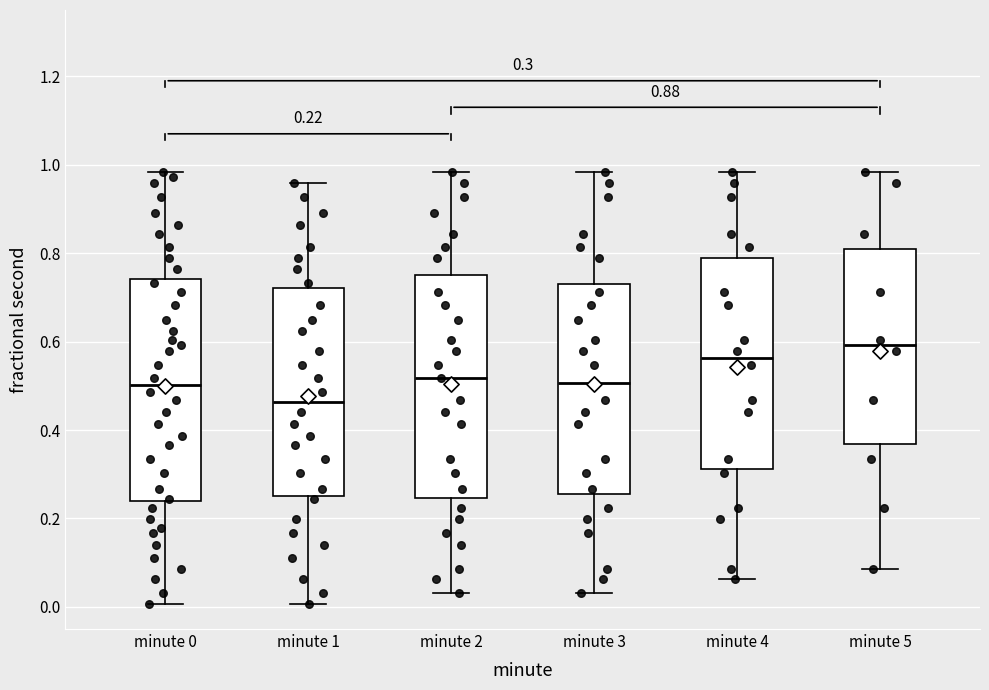

Which box's median line is the lowest?

minute 1